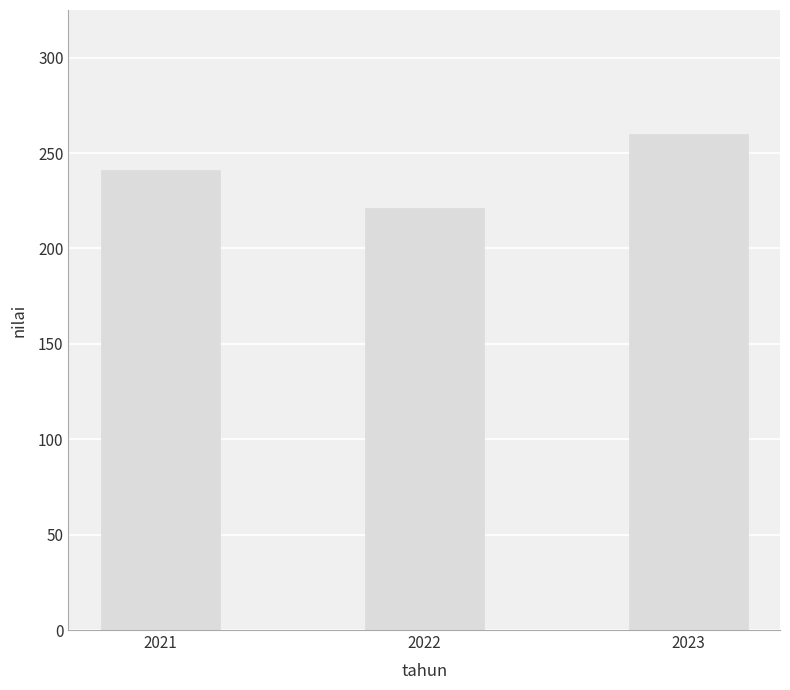

Reading right to left, transcribe all the data shown in this chart.

260	221	241